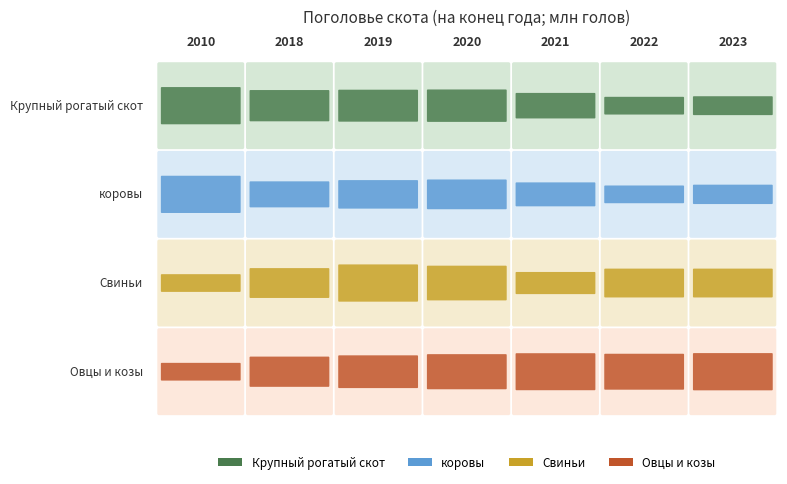

Rank the series by their maximum value, from lowest to highest.

коровы, Крупный рогатый скот, Овцы и козы, Свиньи